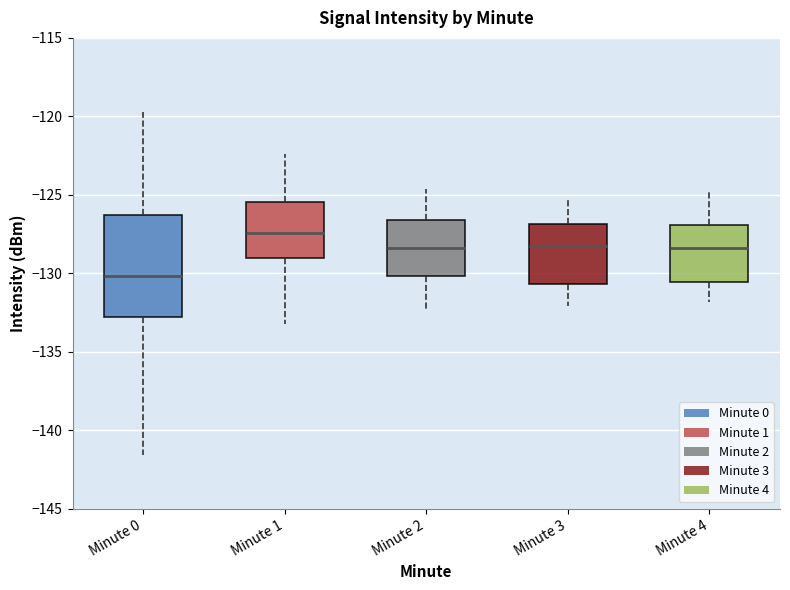

Where is the upper edge of the box for Minute 0 on the y-axis? The values are not printed on the chart, so give them approximately, as read against the axis.

-126.5